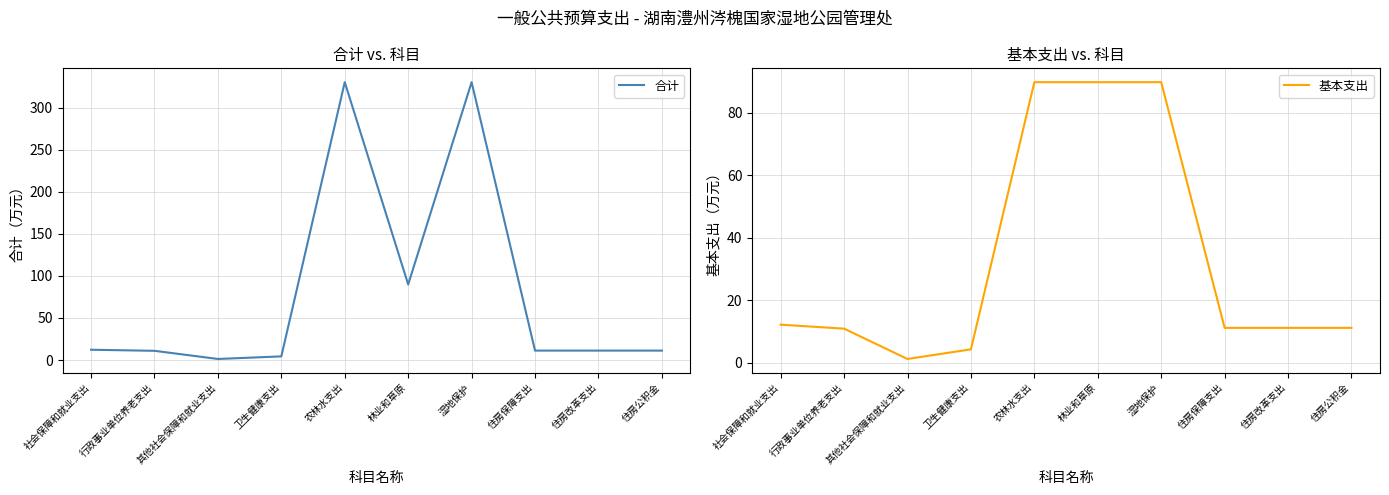

Is it true that 基本支出 equals 1.3 at 其他社会保障和就业支出?

True